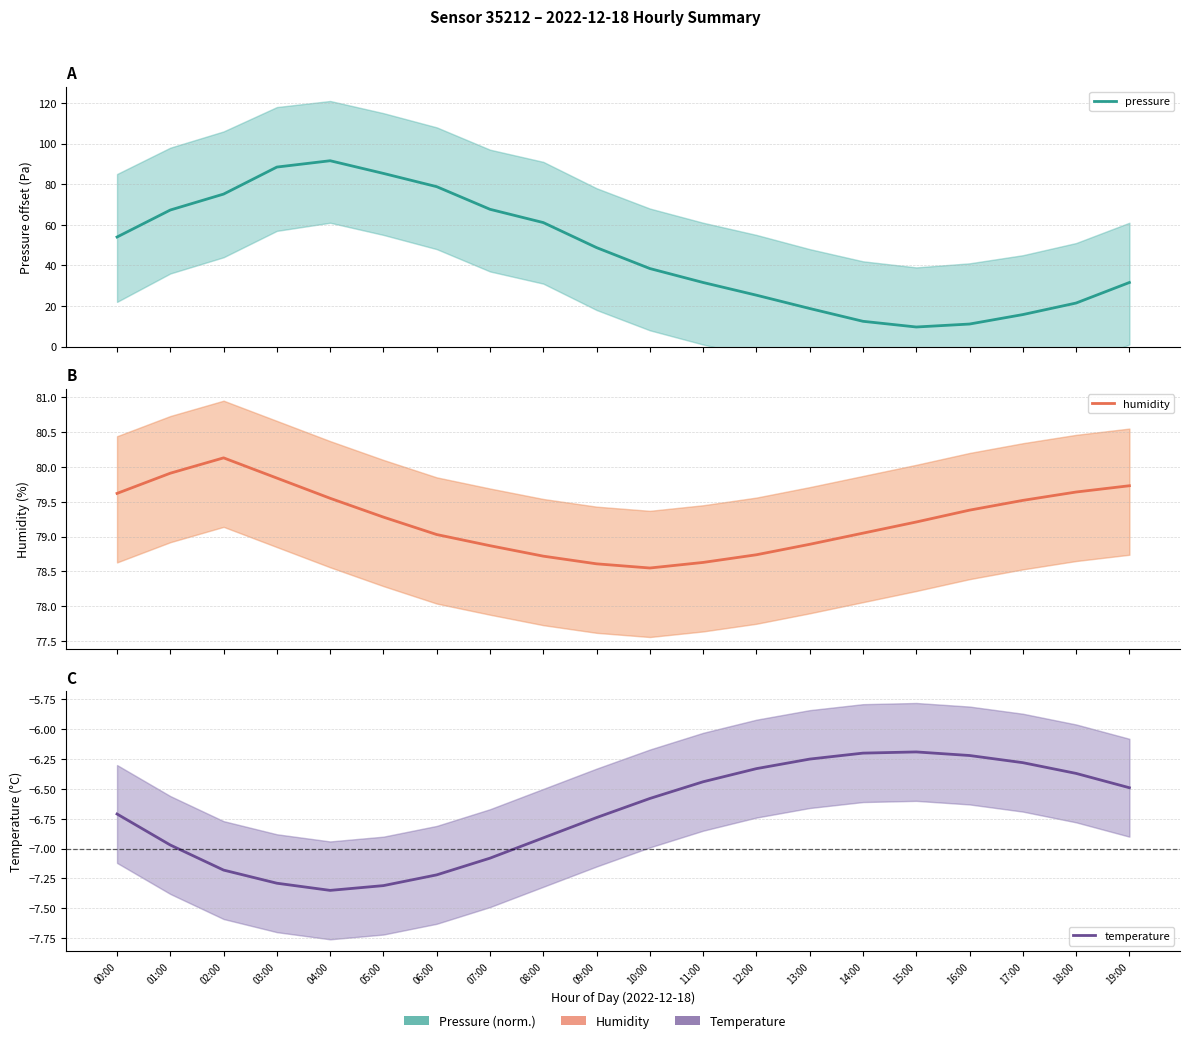

How many lines are shown in the chart?

3